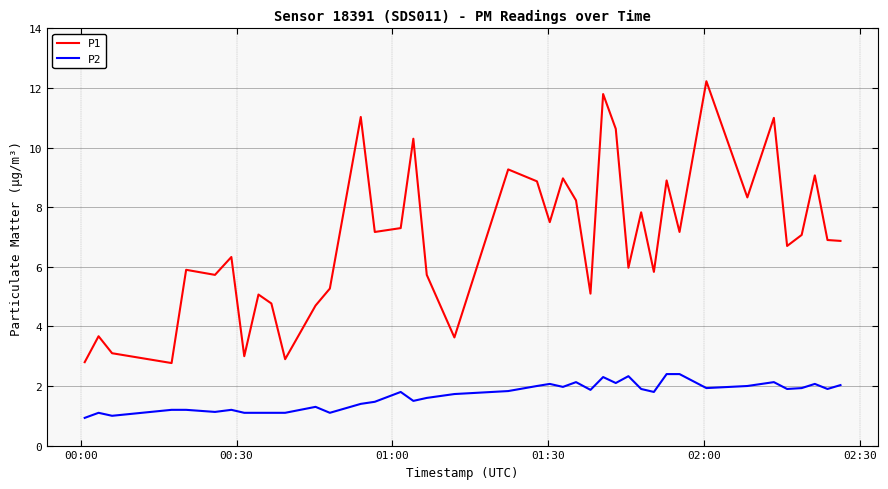

True or false: P2 and P1 cross at least once.

False